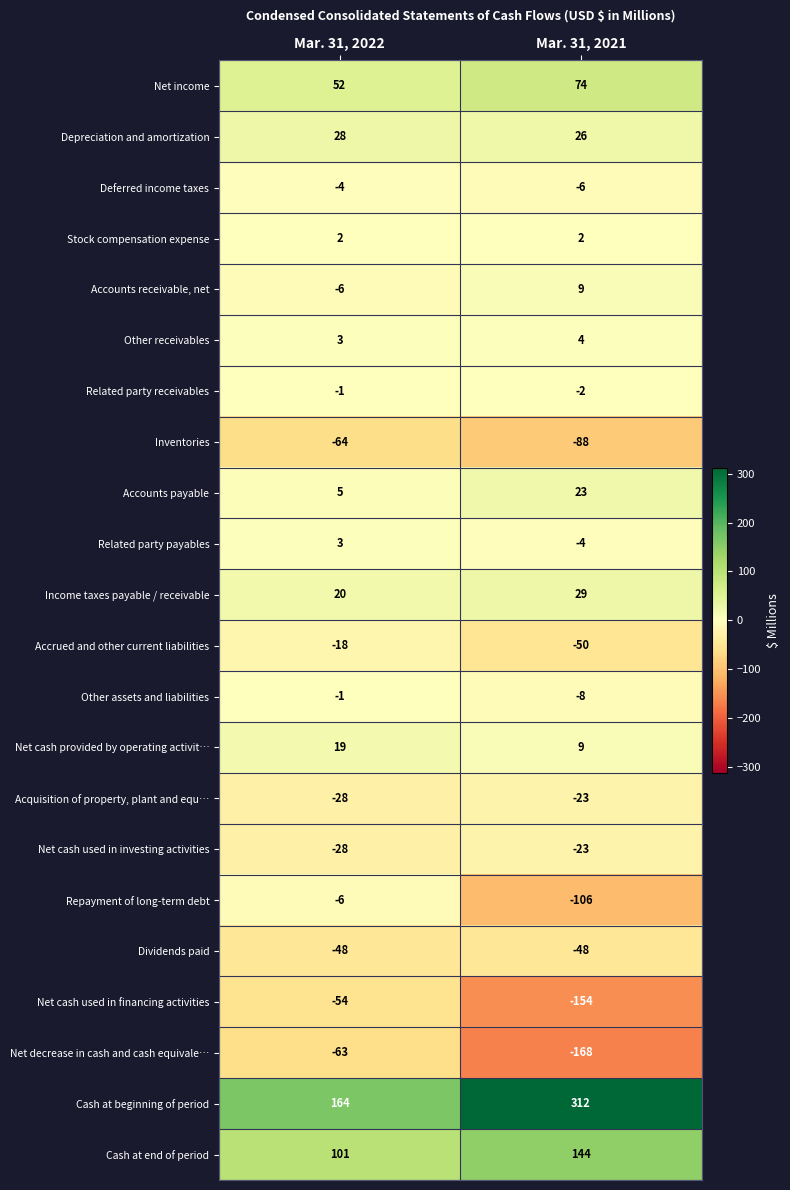

What is the spread (max minus min) of values at Mar. 31, 2021?

480